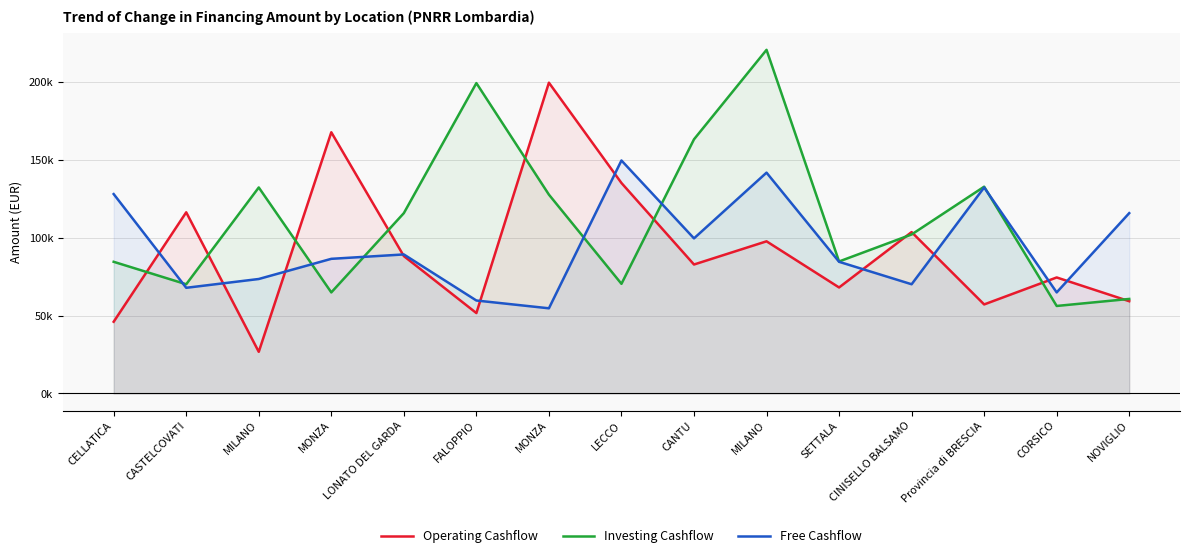

At FALOPPIO, list the series in order from smallest to largest.

Operating Cashflow, Free Cashflow, Investing Cashflow